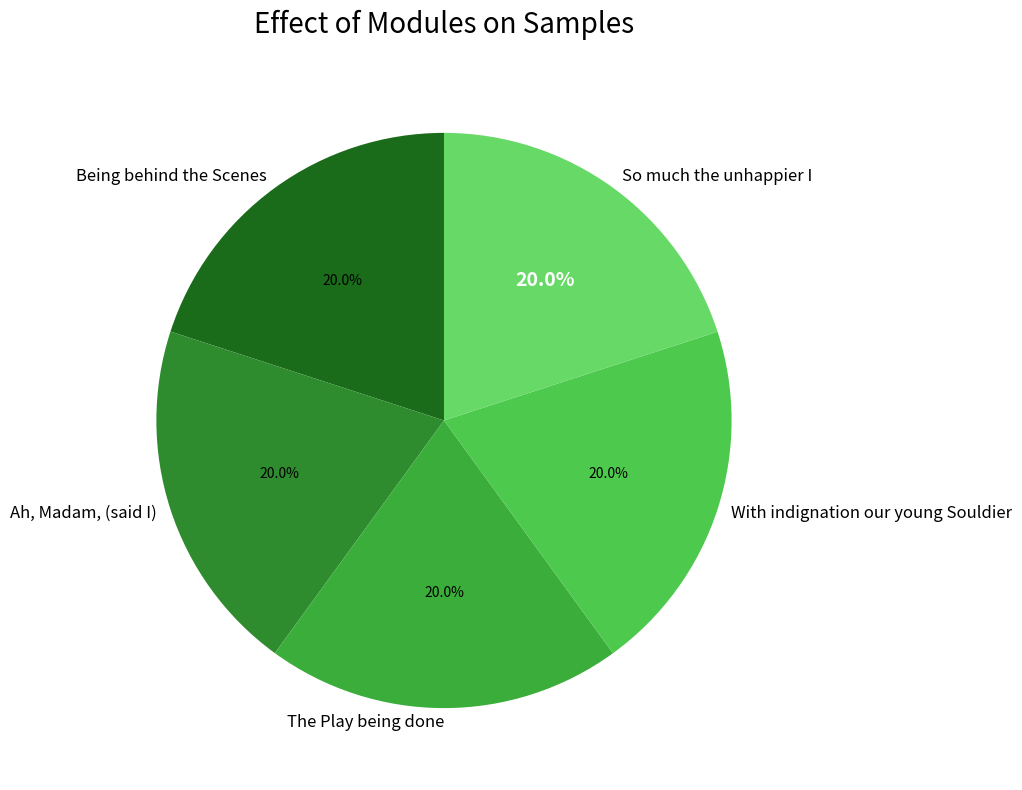

How many segments does this pie chart have?

5